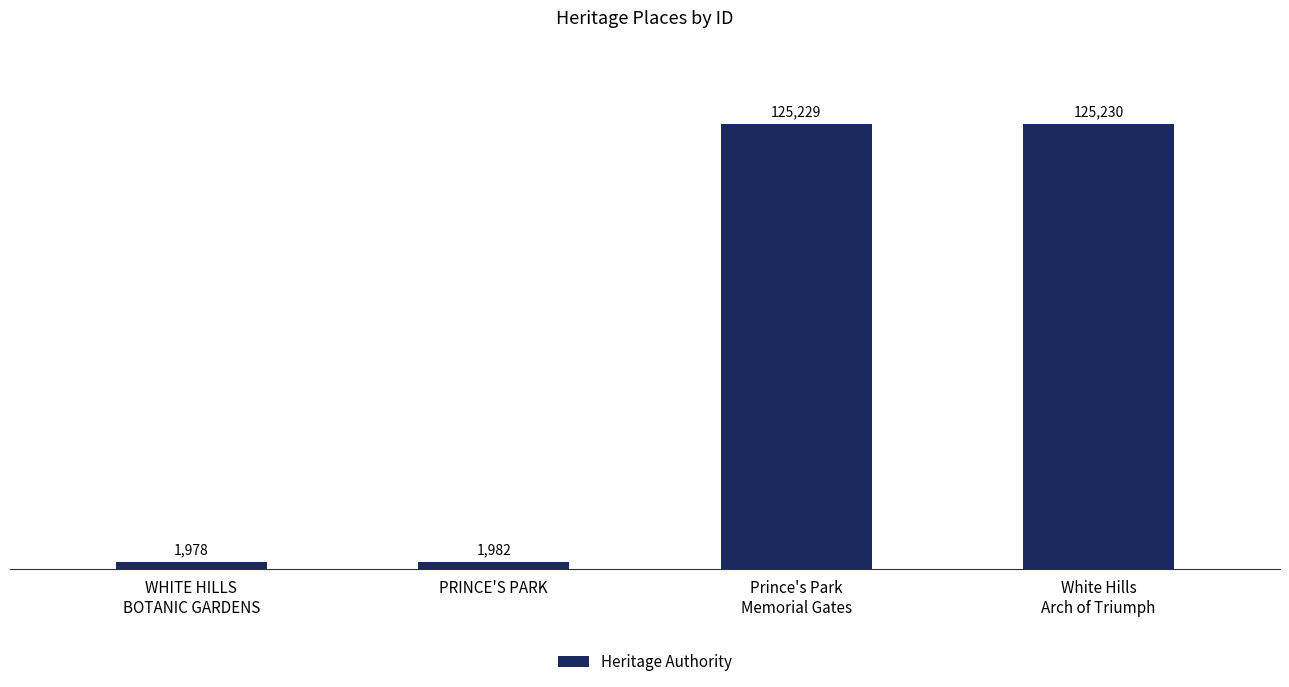

Where is the data nearest to the value 63604?

PRINCE'S PARK